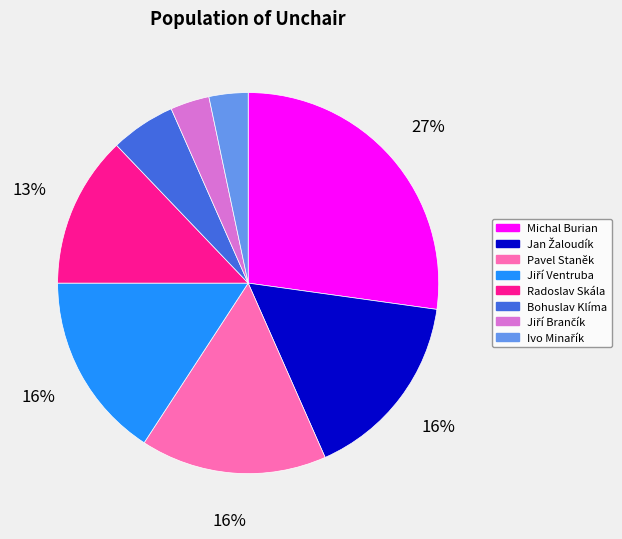

The Bohuslav Klíma slice represents 13% of the pie. True or false?

False